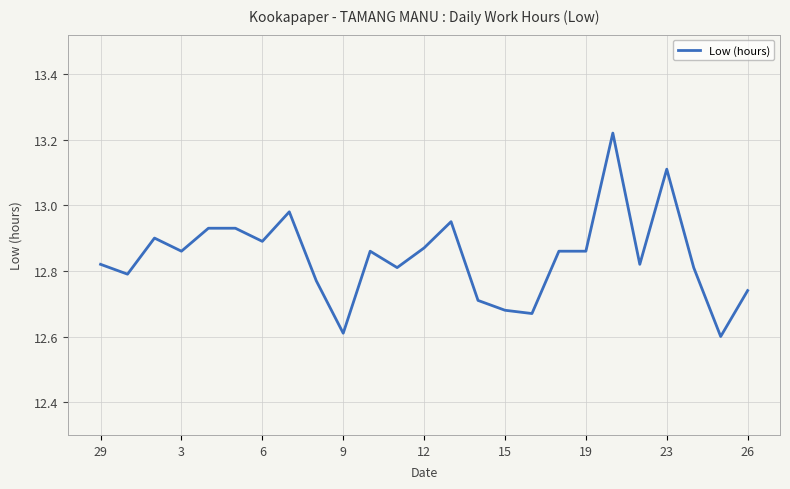

What is the minimum value shown in the chart?

12.6